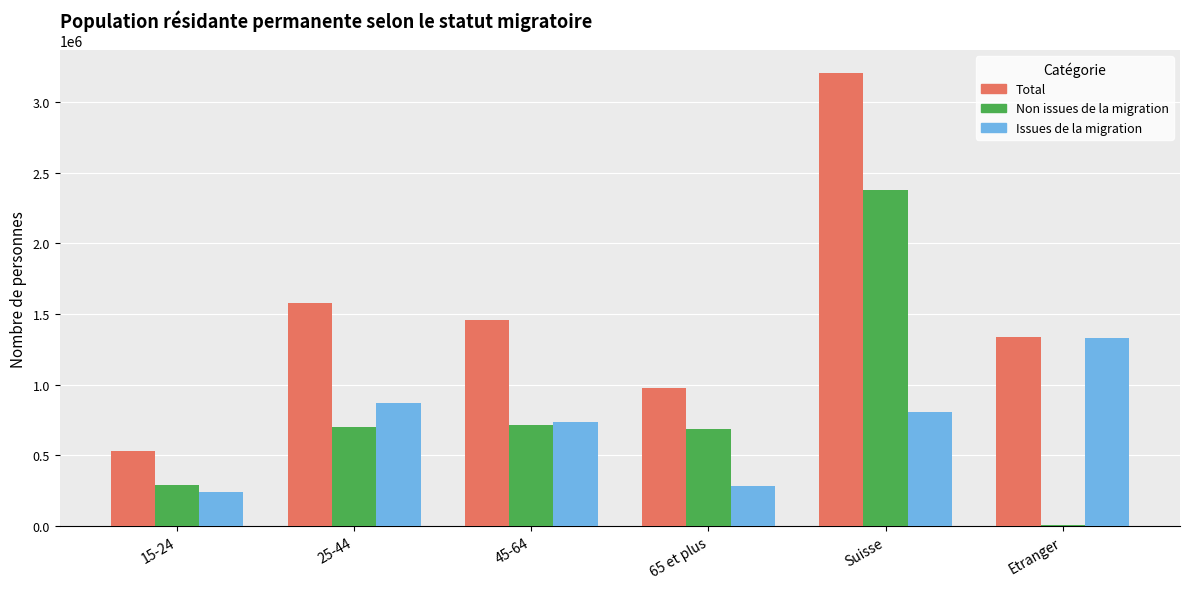

What is the maximum value for Issues de la migration?

1330097.7